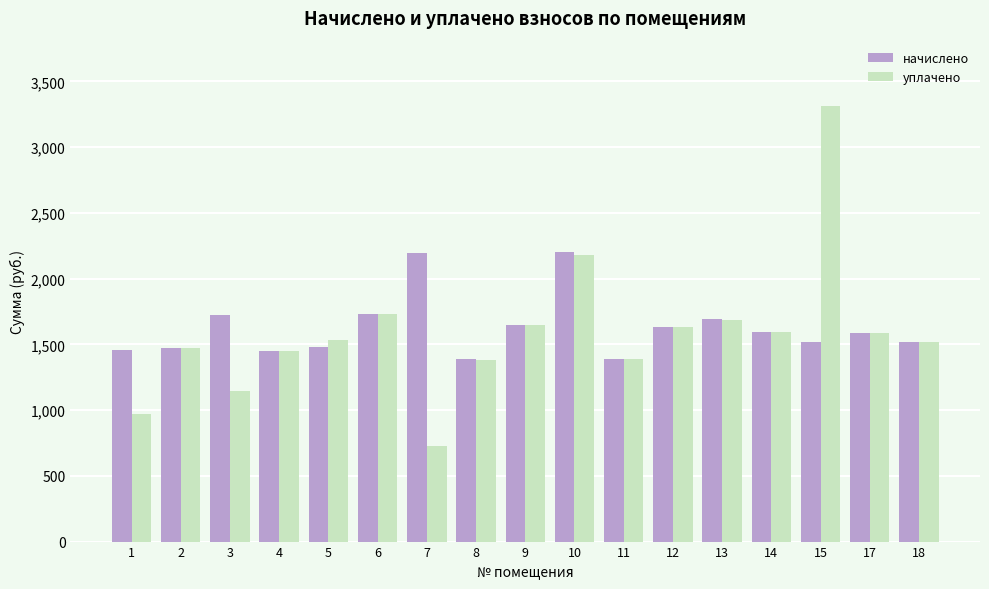

Which label corresponds to the largest value in the chart?

15